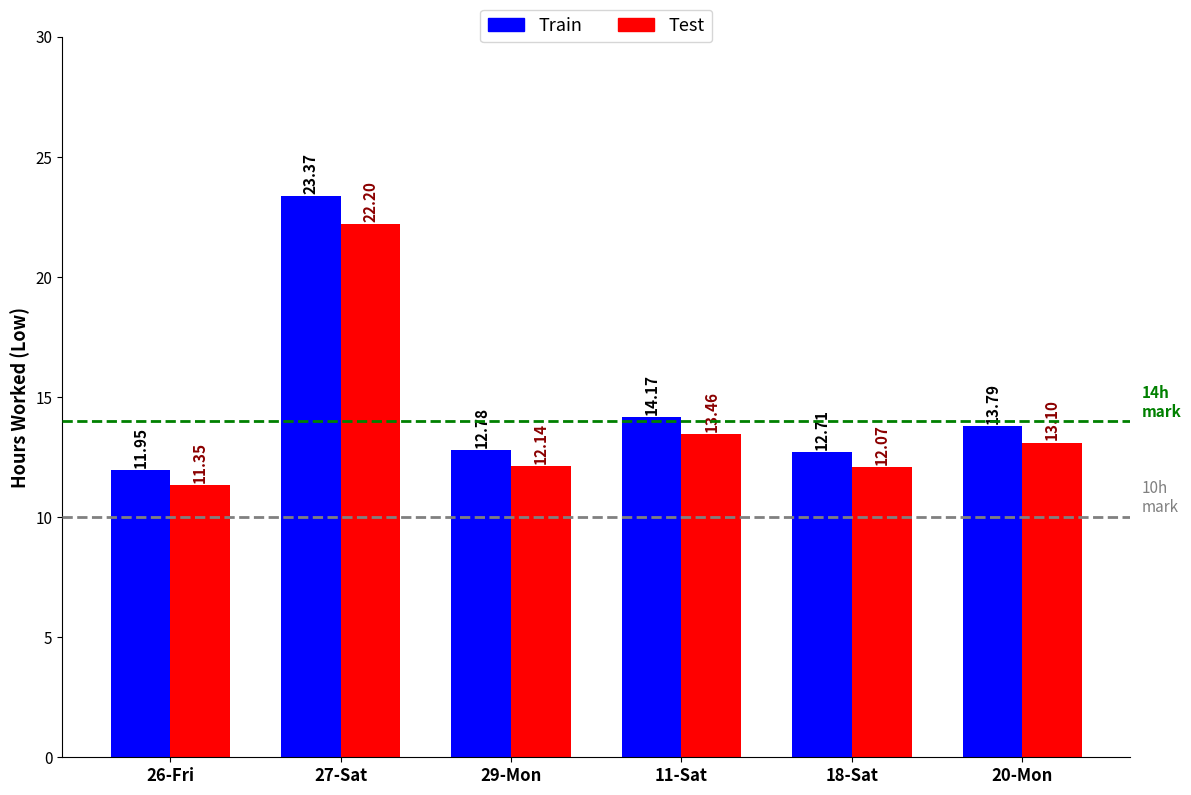

What is the sum of all Test values?

84.3